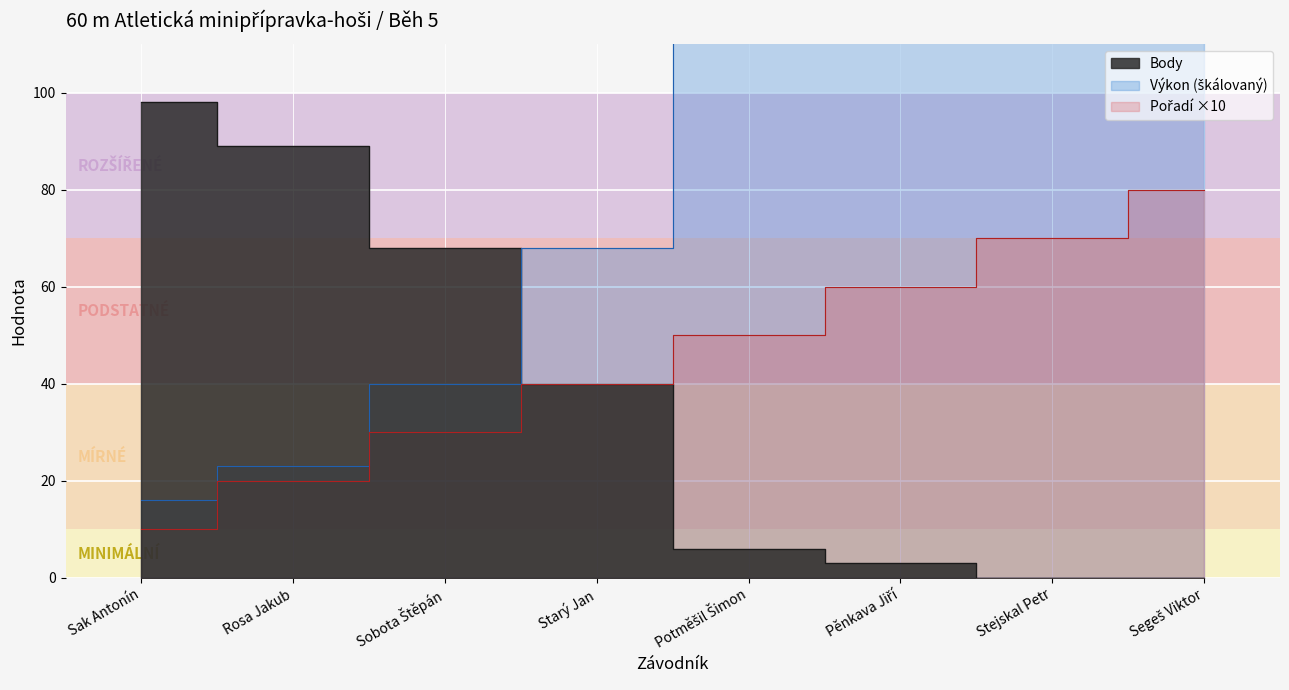

Is the value of Pořadí at Sobota Štěpán greater than the value of Body at Pěnkava Jiří?

Yes